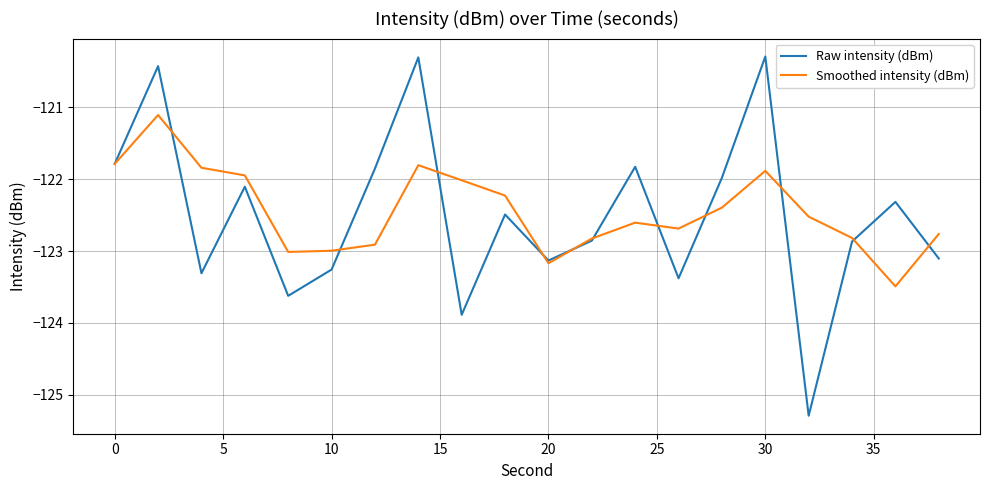

Which series has the widest spread of values?

Raw intensity (dBm)